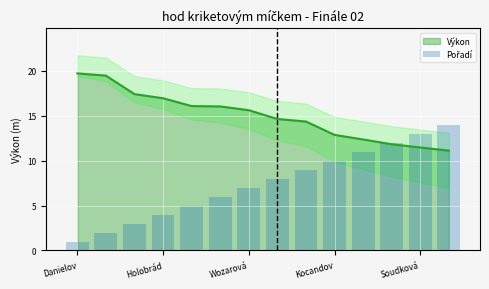

True or false: Výkon has a value of 4.5 at Soudková.

False